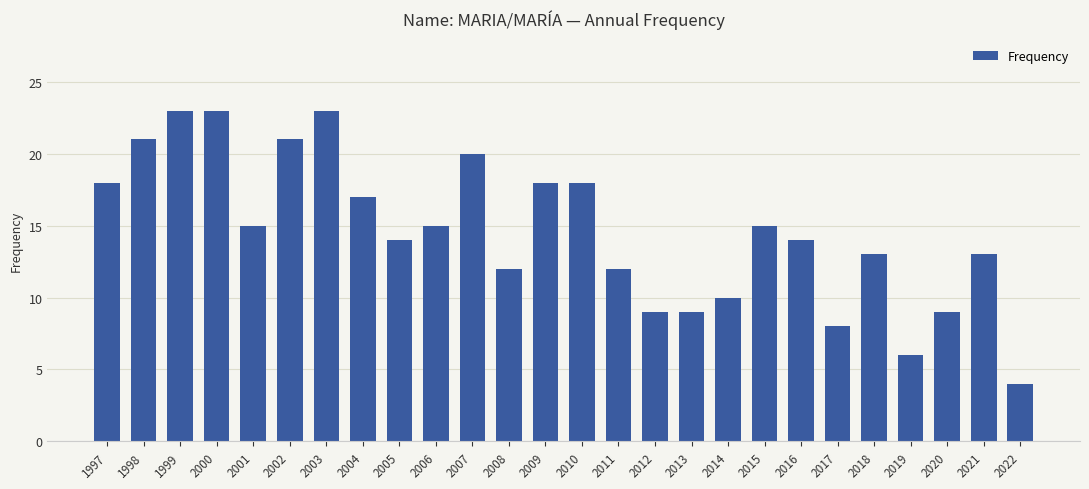

What is the maximum value shown in the chart?

23